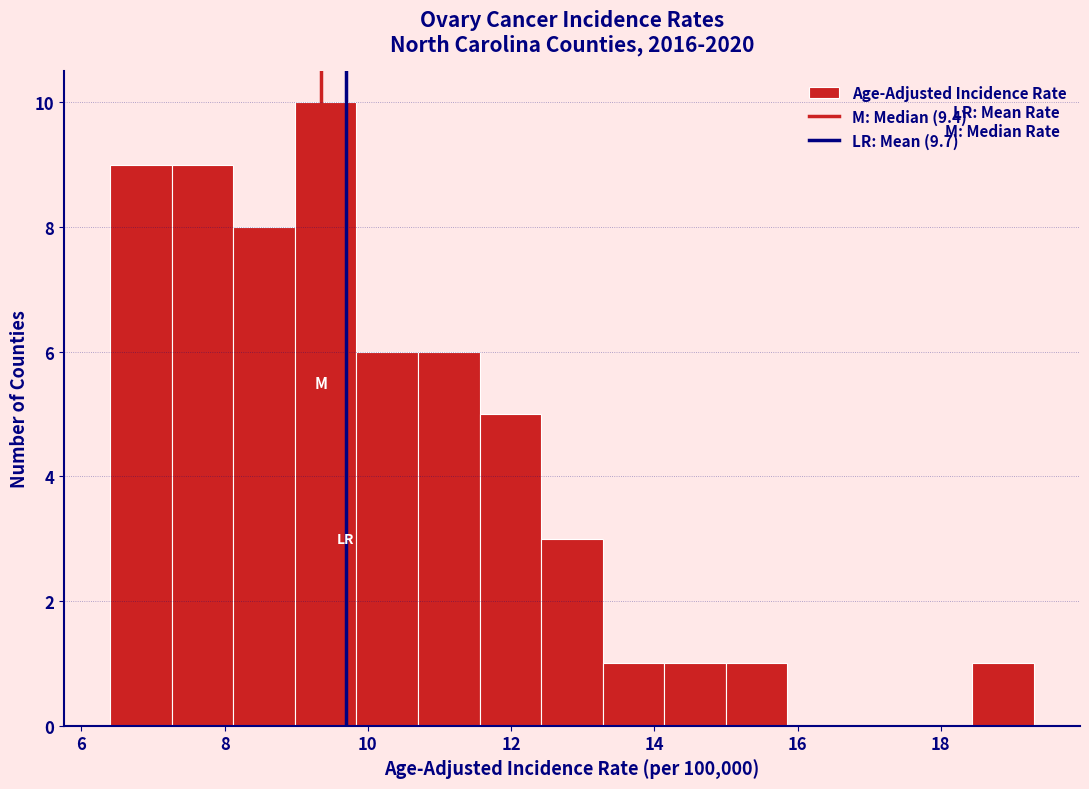

How tall is the bar that spans 14.14 to 15.00 on the x-axis? Neither the bar edges nor the heights are printed on the chart, so give them approximately, as read against the axes.

1